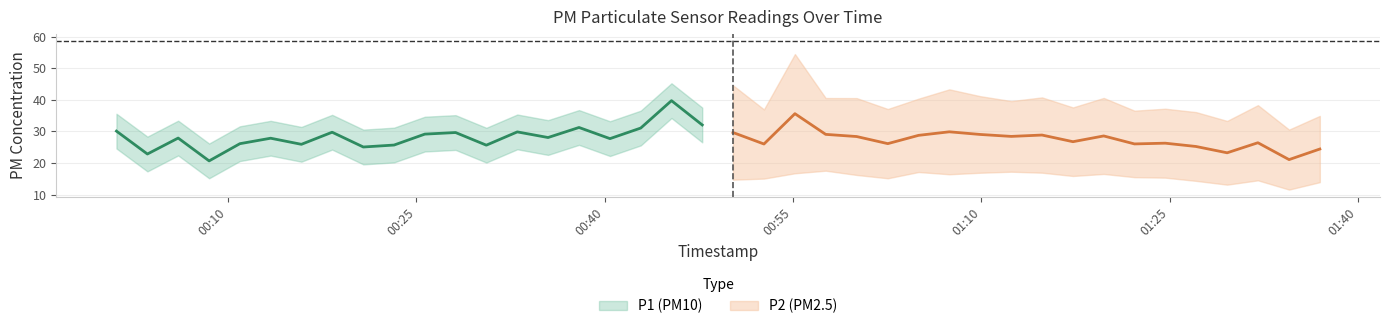

Does the chart display data point markers on the line(s)?

No